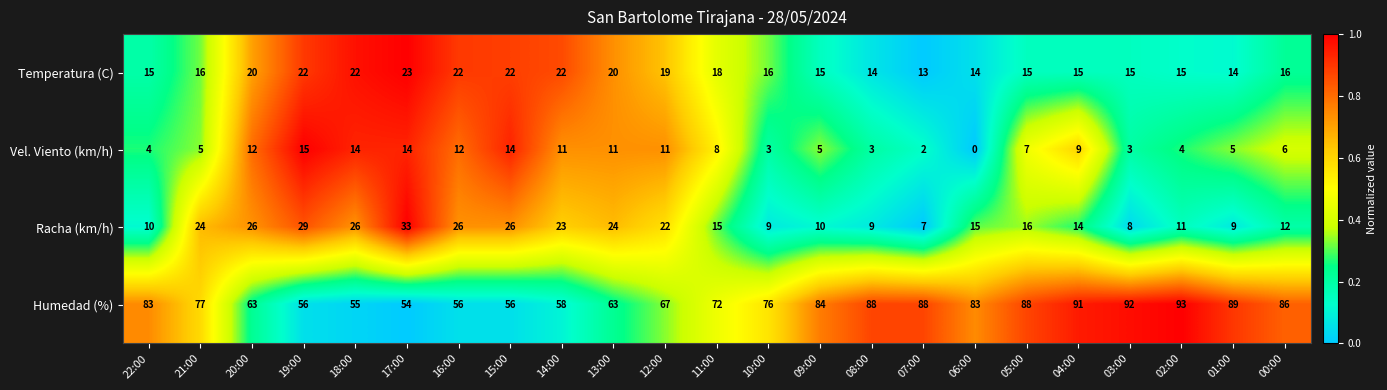

What is the sum of all Racha (km/h) values?

404